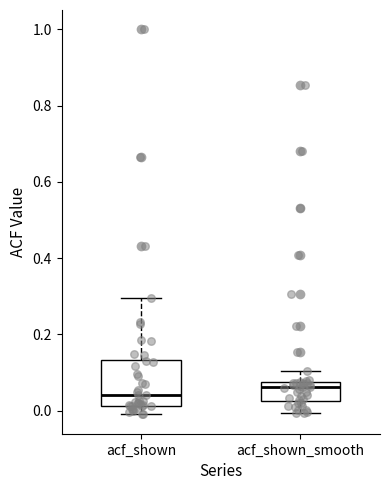

Which box's median line is the lowest?

acf_shown